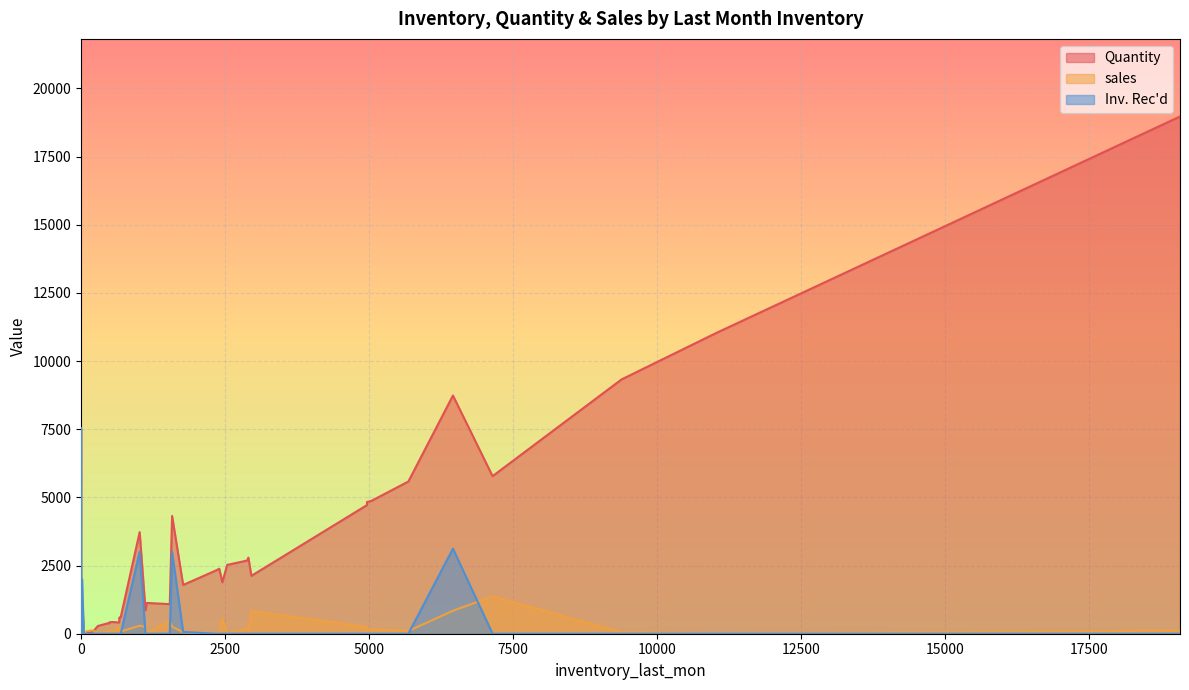

What is the sum of all Quantity values?

119454